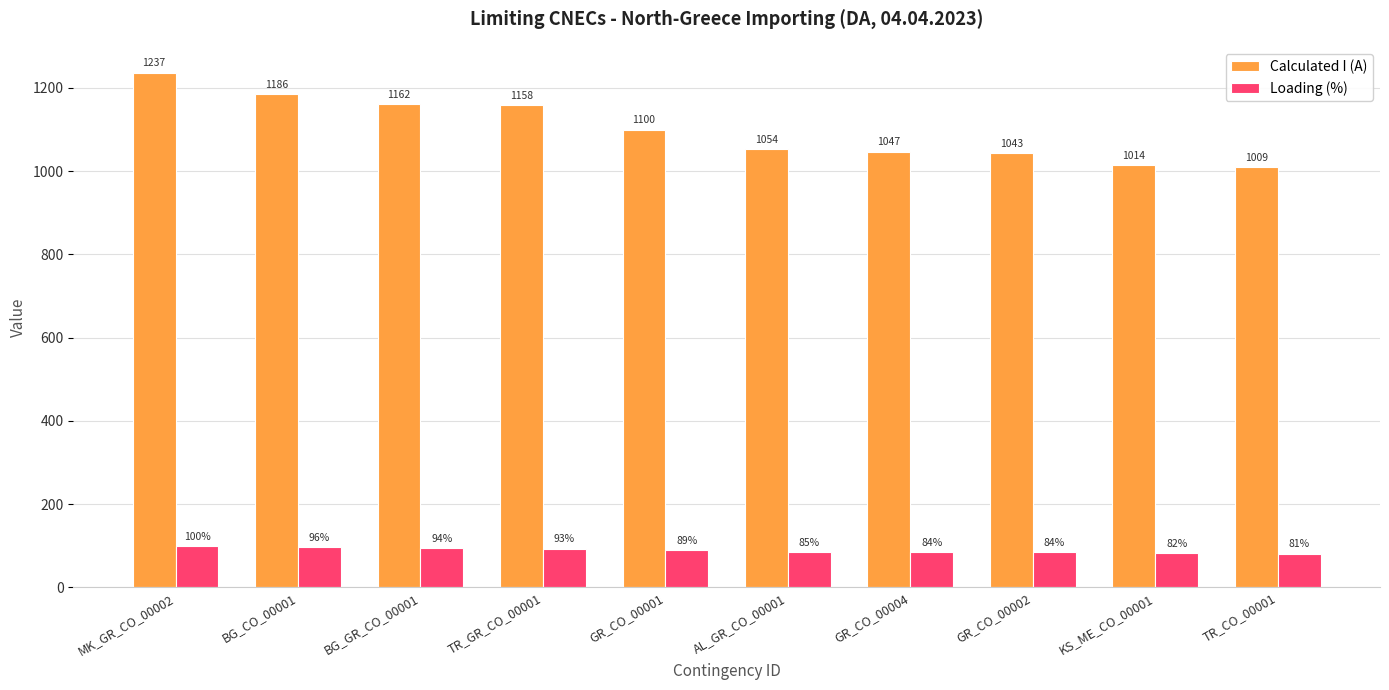

Reading left to right, list all the values displayed in this chart.

Calculated I (A): MK_GR_CO_00002=1237	BG_CO_00001=1186	BG_GR_CO_00001=1162	TR_GR_CO_00001=1158	GR_CO_00001=1100	AL_GR_CO_00001=1054	GR_CO_00004=1047	GR_CO_00002=1043	KS_ME_CO_00001=1014	TR_CO_00001=1009
Loading (%): MK_GR_CO_00002=100	BG_CO_00001=96	BG_GR_CO_00001=94	TR_GR_CO_00001=93	GR_CO_00001=89	AL_GR_CO_00001=85	GR_CO_00004=84	GR_CO_00002=84	KS_ME_CO_00001=82	TR_CO_00001=81